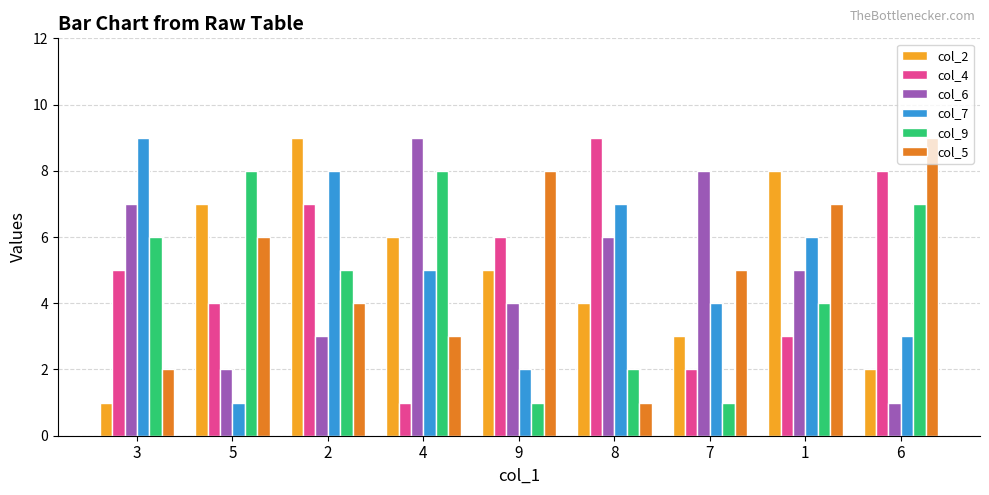

Are the bars horizontal?

No